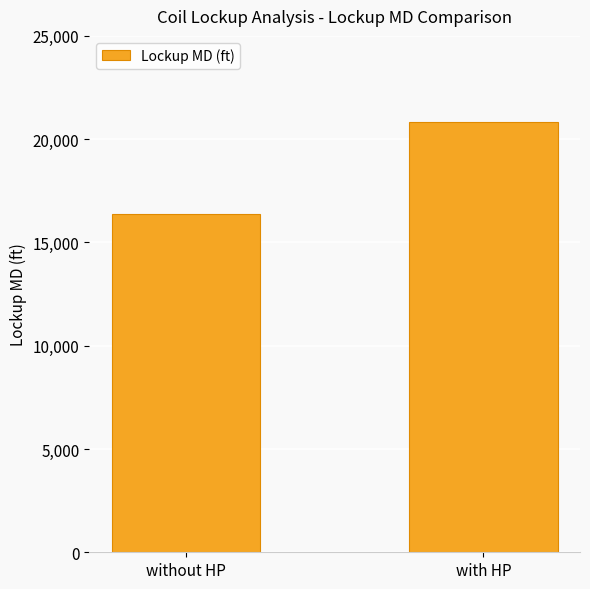

What is the label of the 1st bar from the left?

without HP